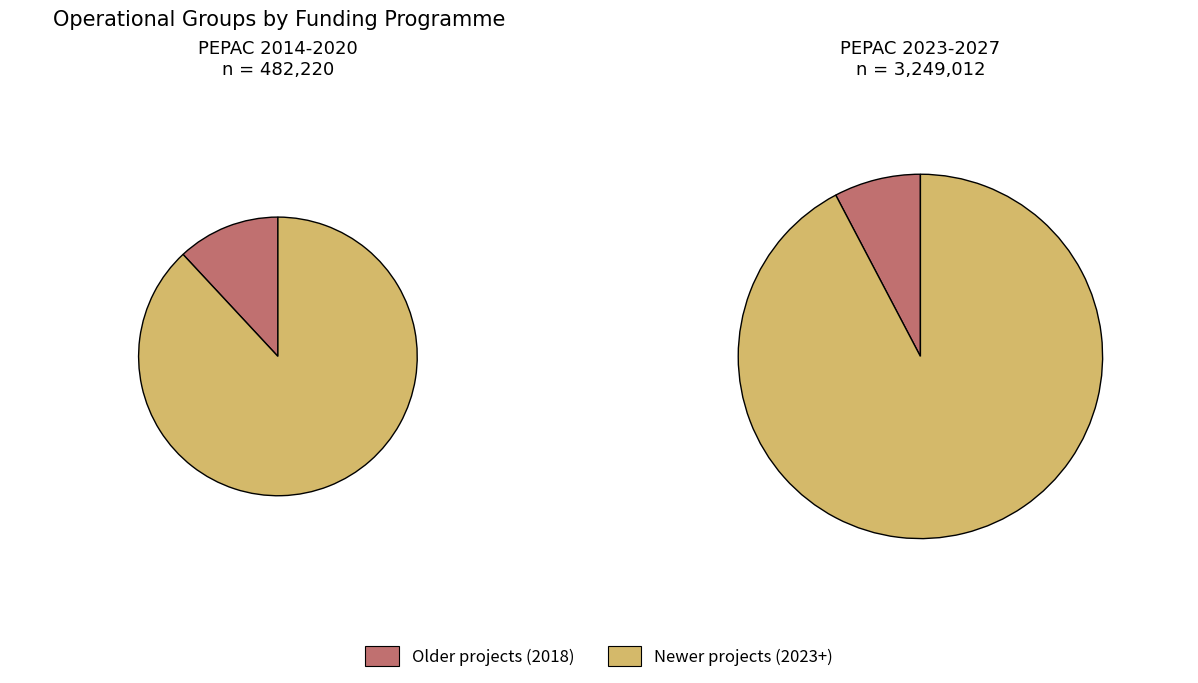

Is there any slice that represents more than half of the pie?

Yes